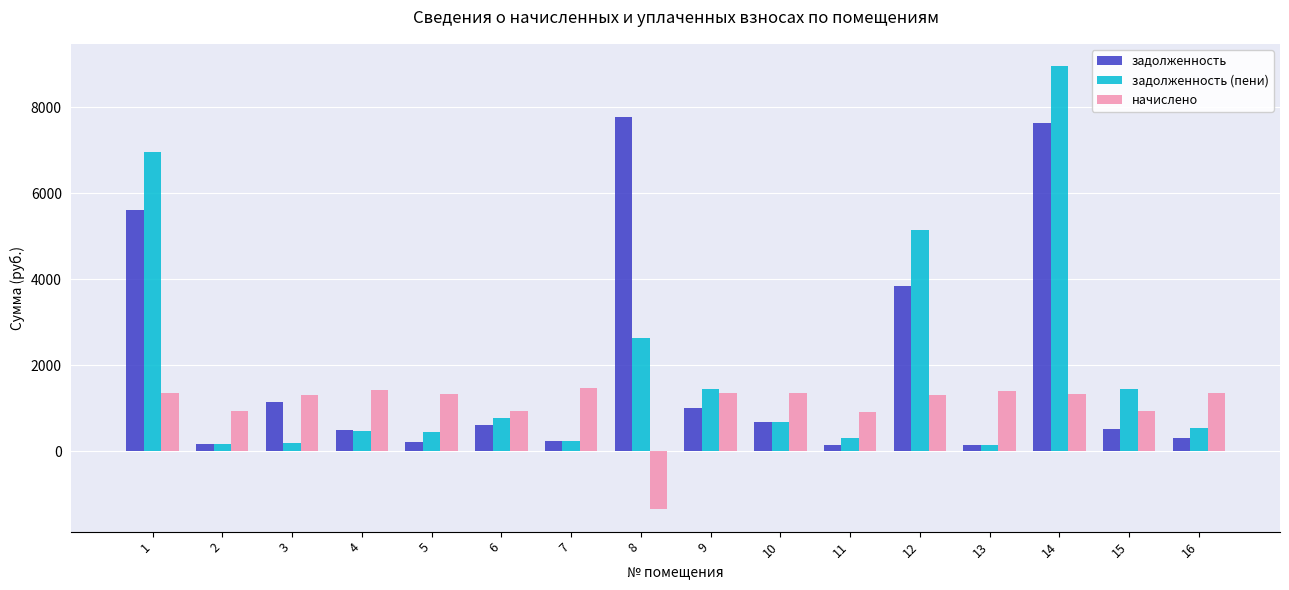

What is the approximate value of начислено at 4?

1428.8